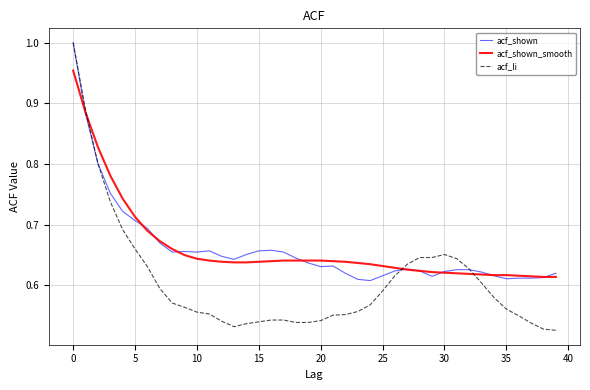

At how many categories does at least one series exceed 0?

40